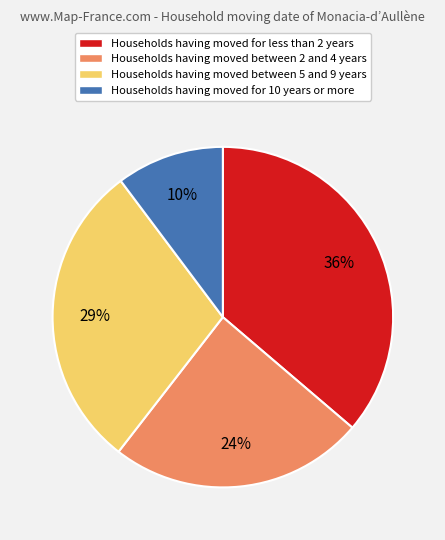

To the nearest percent, what is the difference between the largest and smallest slice percentages?

26%